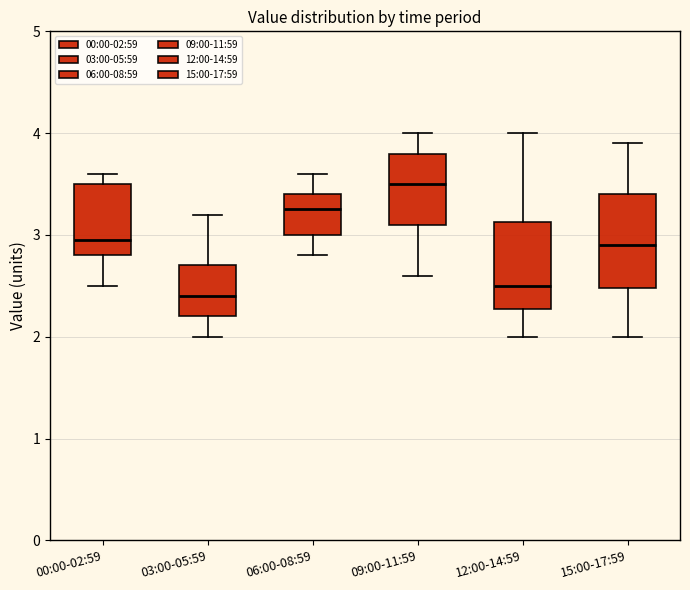

Reading left to right, transcribe this box plot: for each box, give where its median line is, the range the box spans, and where its two whiskers end, as read against the y-axis. The values are not printed on the chart, so give them approximately, as read against the axis.

00:00-02:59: median 3.0, box 2.8 to 3.5, whiskers 2.5 to 3.6
03:00-05:59: median 2.4, box 2.2 to 2.7, whiskers 2.0 to 3.2
06:00-08:59: median 3.3, box 3.0 to 3.4, whiskers 2.8 to 3.6
09:00-11:59: median 3.5, box 3.1 to 3.8, whiskers 2.6 to 4.0
12:00-14:59: median 2.5, box 2.3 to 3.1, whiskers 2.0 to 4.0
15:00-17:59: median 2.9, box 2.5 to 3.4, whiskers 2.0 to 3.9